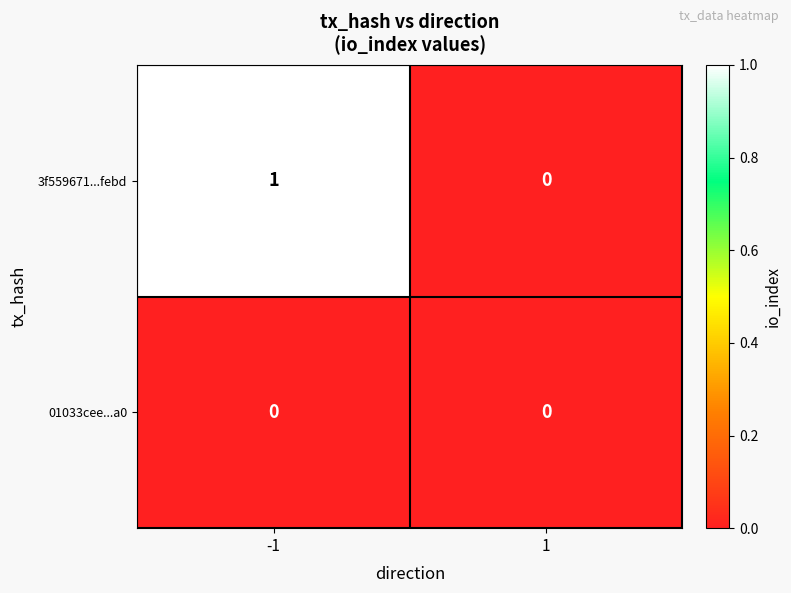

Rank the series by their maximum value, from lowest to highest.

01033cee...a0, 3f559671...febd